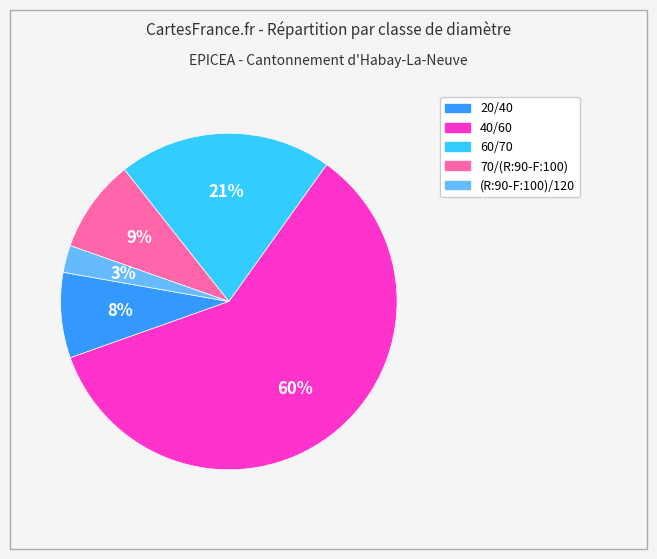

Count the number of slices in the pie.

5